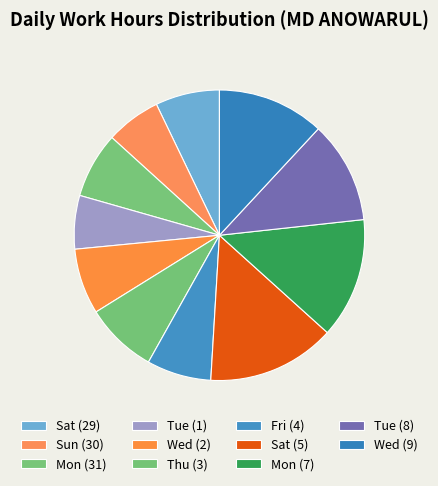

Do Mon (31) and Tue (1) together represent more than half of the pie?

No